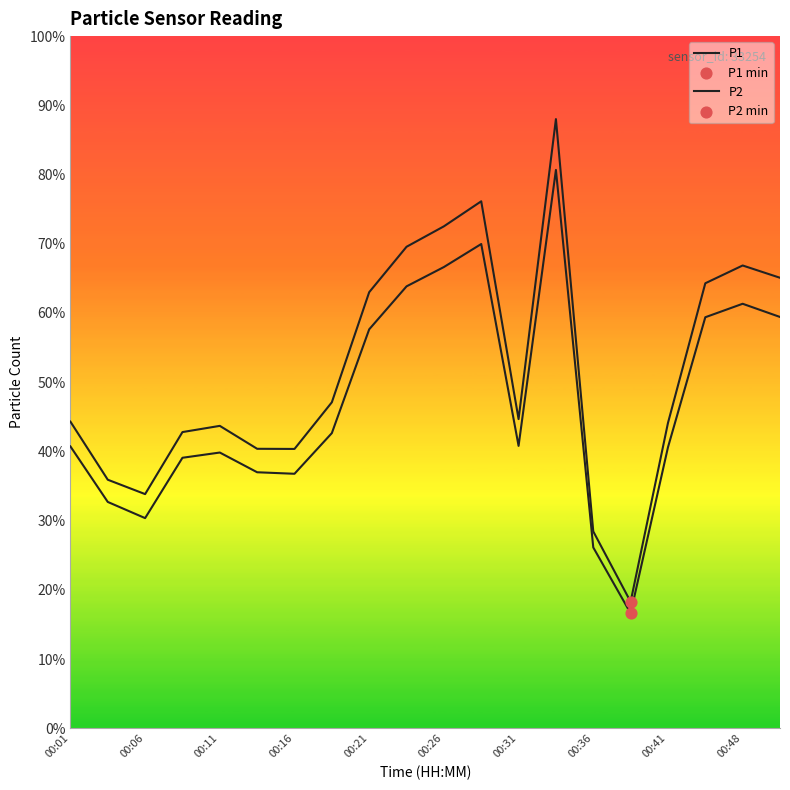

Is this an area chart (filled region under the line)?

No